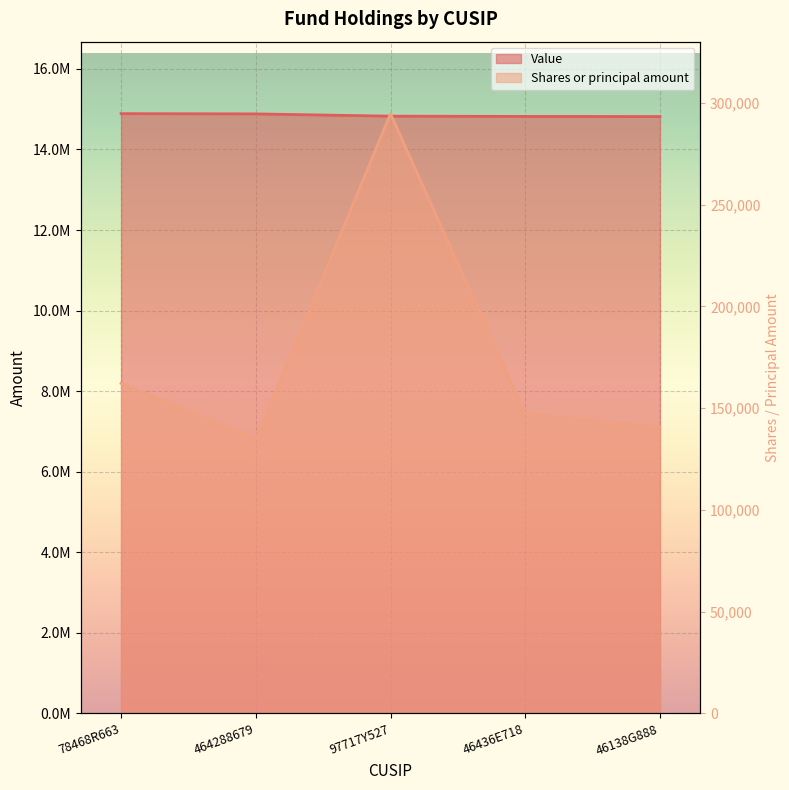

At 46436E718, list the series in order from largest to smallest.

Value, Shares or principal amount